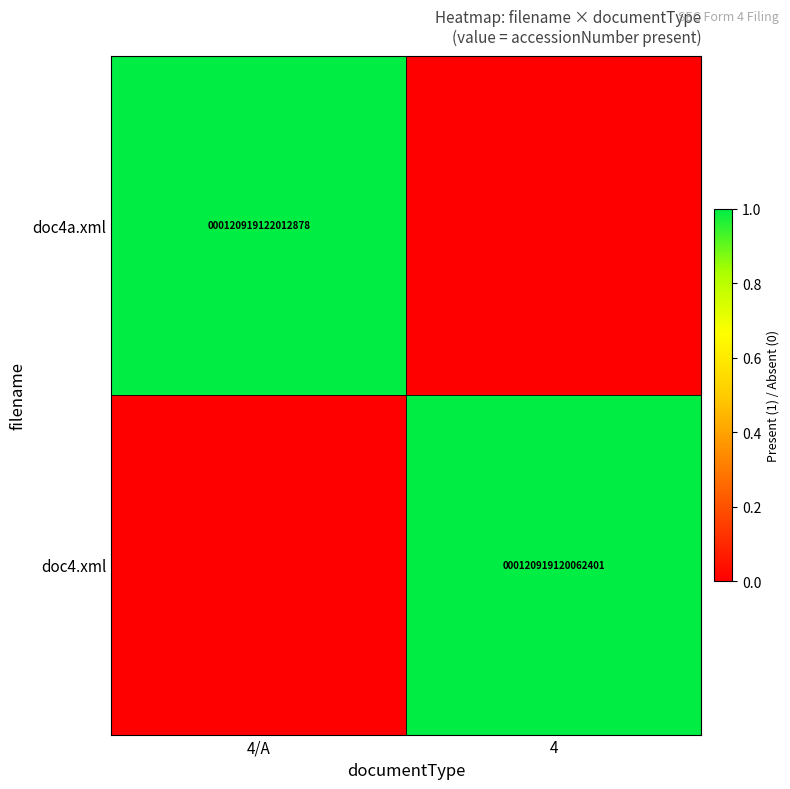

At which category is the sum across all series the highest?

4/A